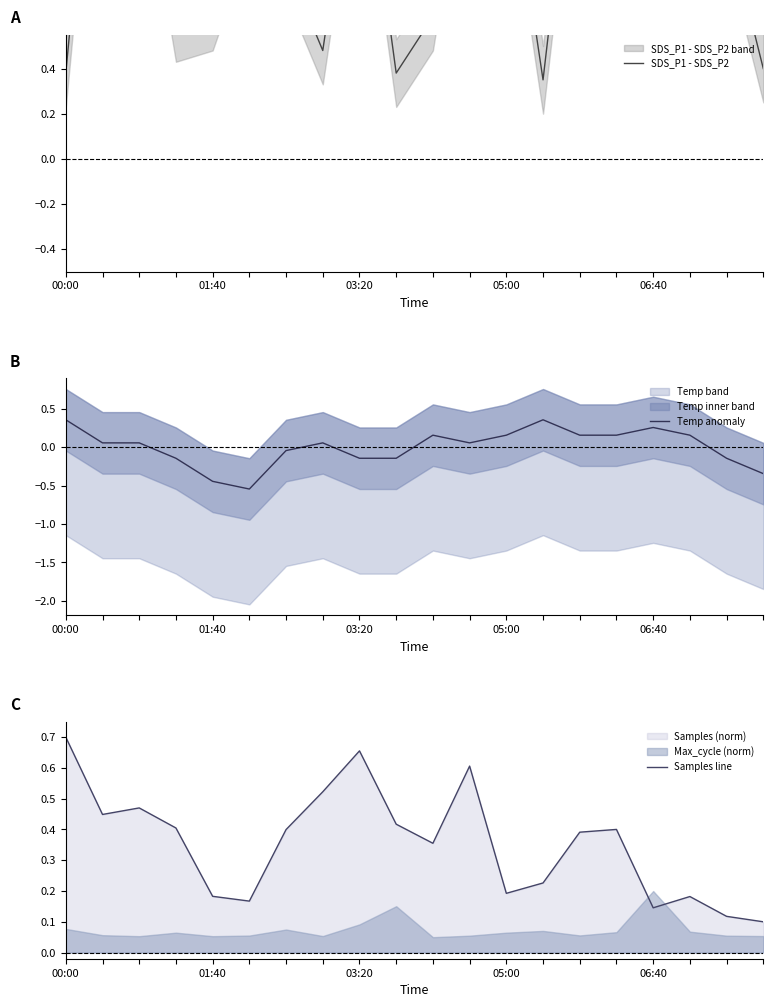

Which series ends up on top after the final intersection of Samples line and Temp anomaly?

Samples line